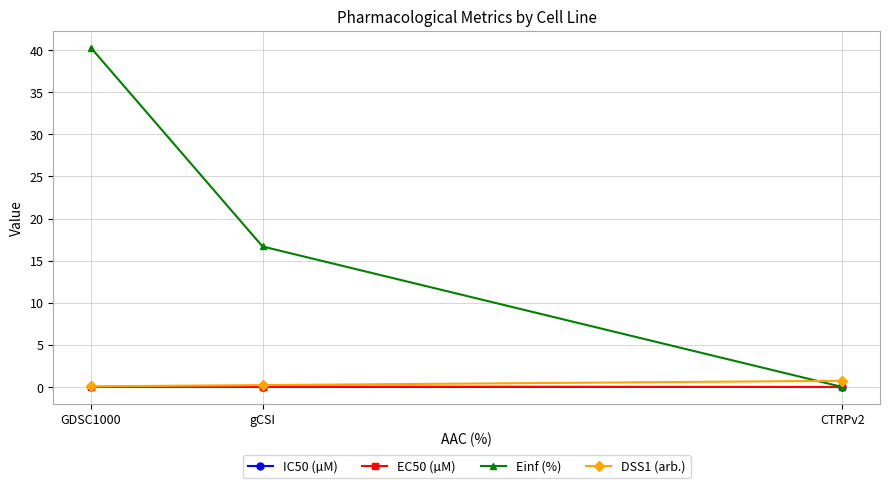

What is the value of the DSS1 (arb.) point at the 2nd from the left?

0.2